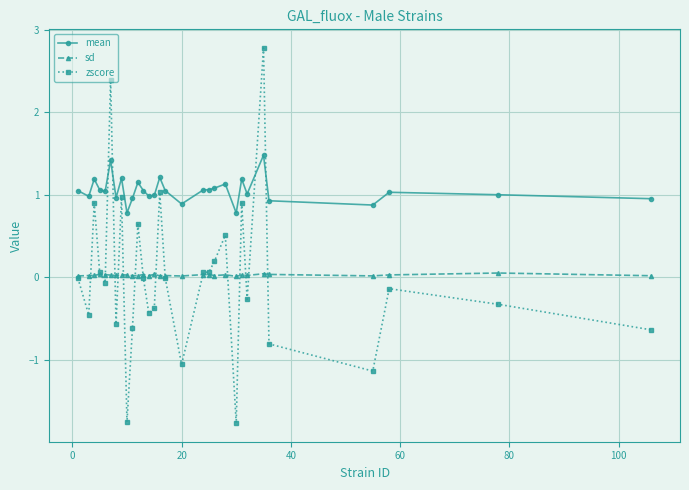

At how many categories does at least one series exceed -1?

30